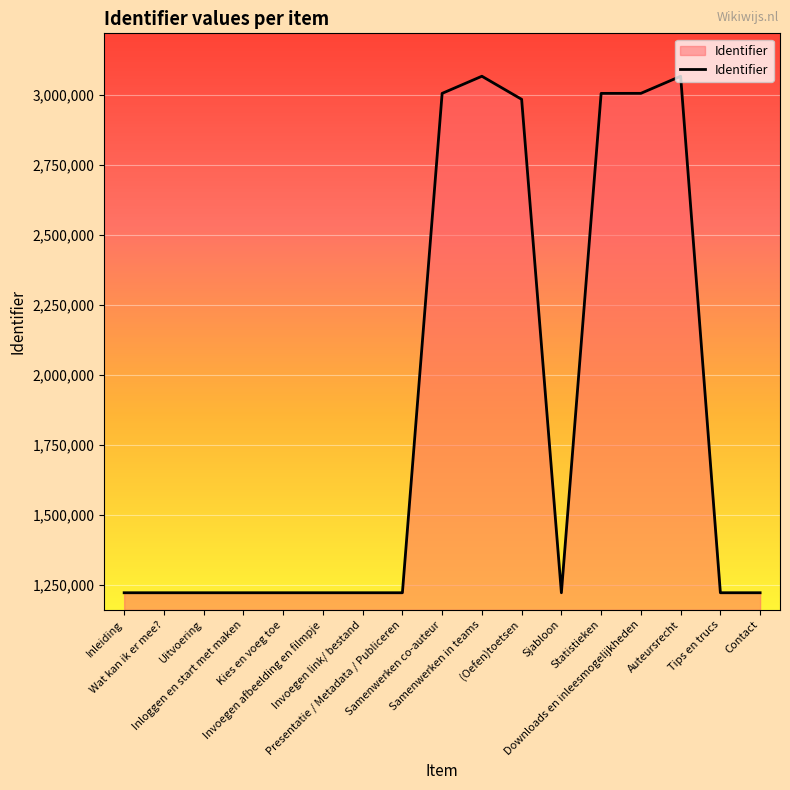

What is the smallest value displayed?

1221057